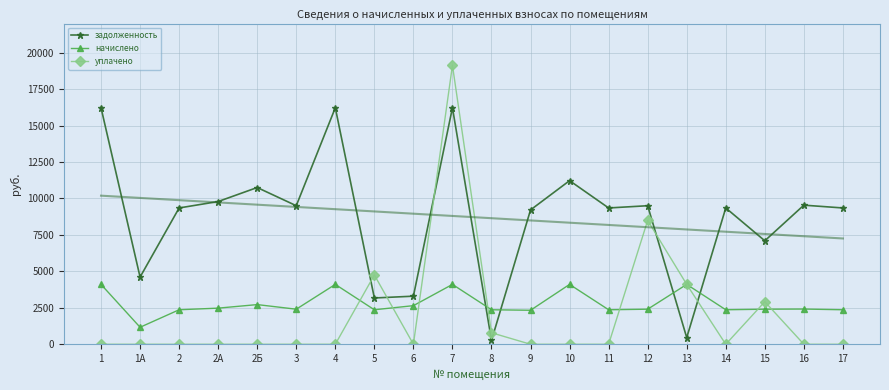

What is the sum of all начислено values?

55715.0